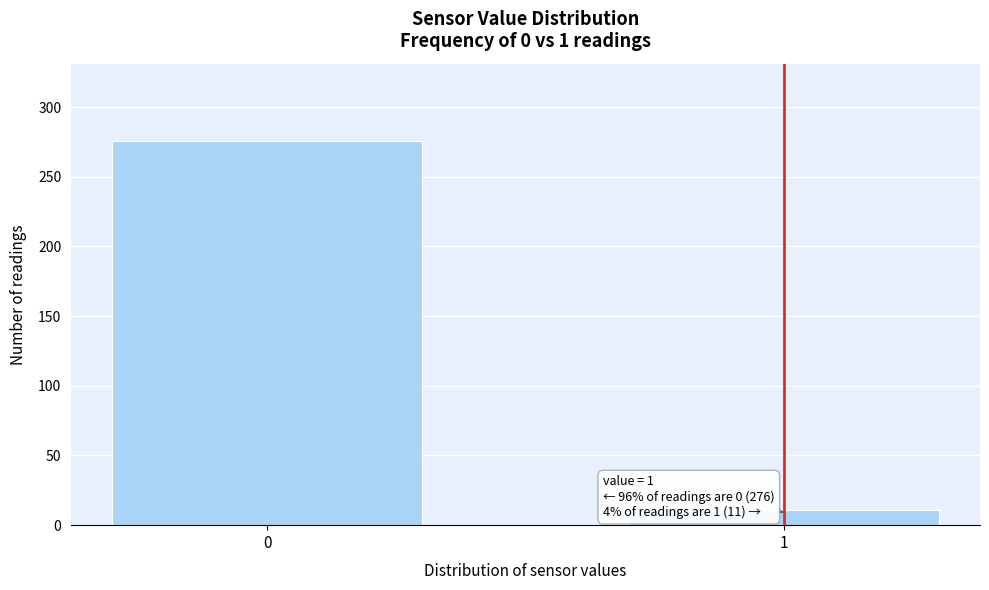

Reading left to right, transcribe all the data shown in this chart.

0=276	1=11